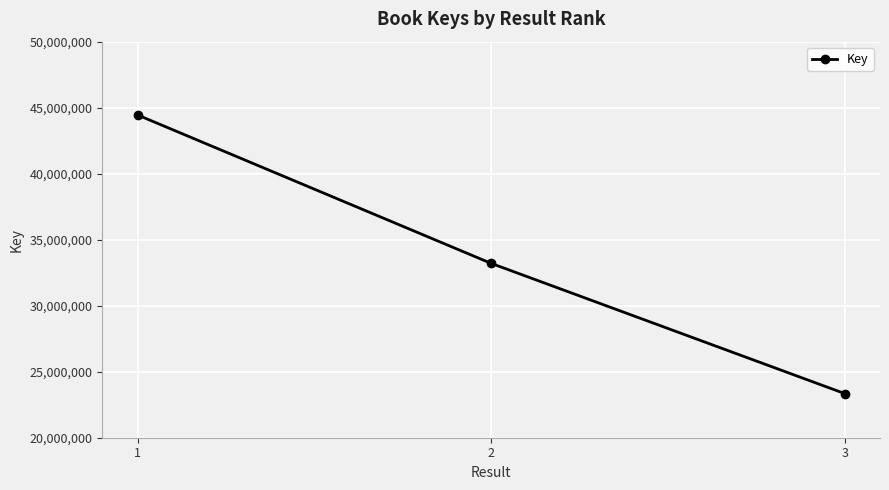

What is the change in value from 1 to 2?

-11238064